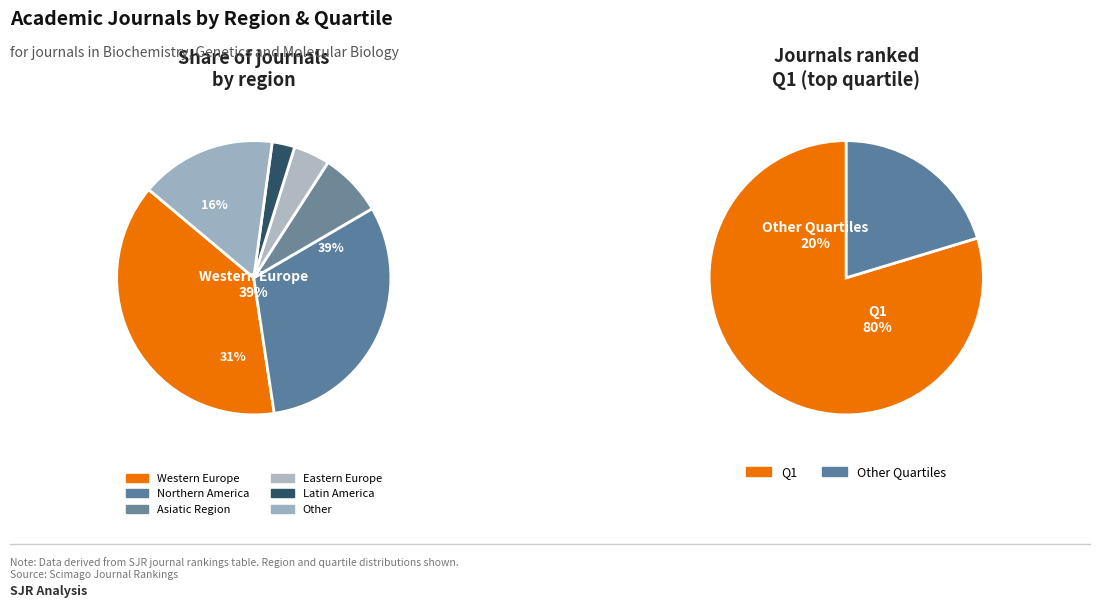

Combined, do Asiatic Region and Eastern Europe account for over 50%?

No